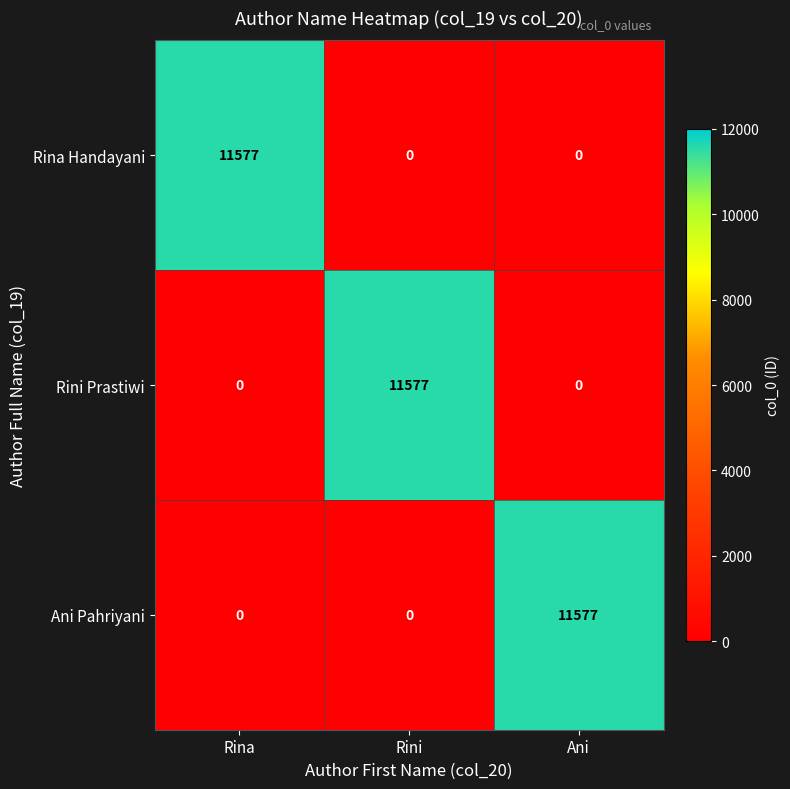

The value of Rina Handayani at Rini is -5921. True or false?

False